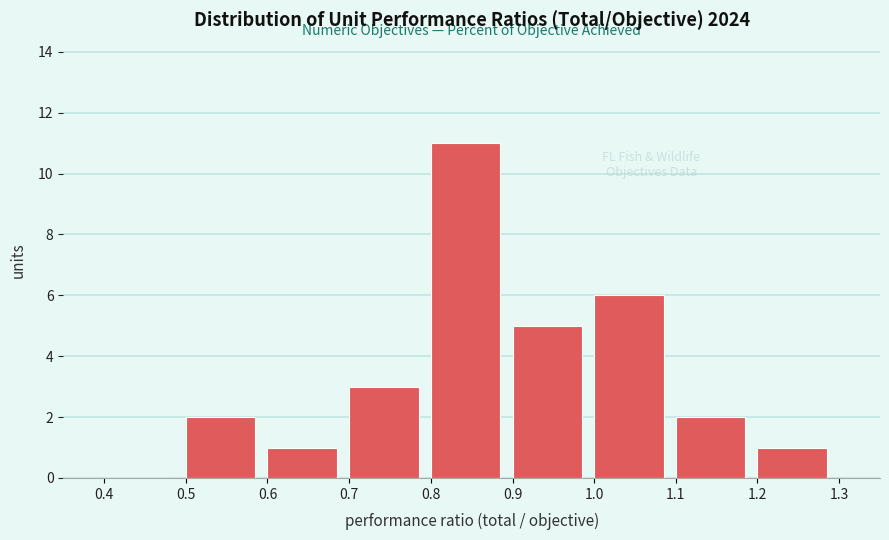

Reading left to right, transcribe this chart: for each bar, give the range it covers on the x-axis and its height. The values are not printed on the chart, so give them approximately, as read against the axis.

0.4 to 0.5: 0
0.5 to 0.6: 2
0.6 to 0.7: 1
0.7 to 0.8: 3
0.8 to 0.9: 11
0.9 to 1.0: 5
1.0 to 1.1: 6
1.1 to 1.2: 2
1.2 to 1.3: 1